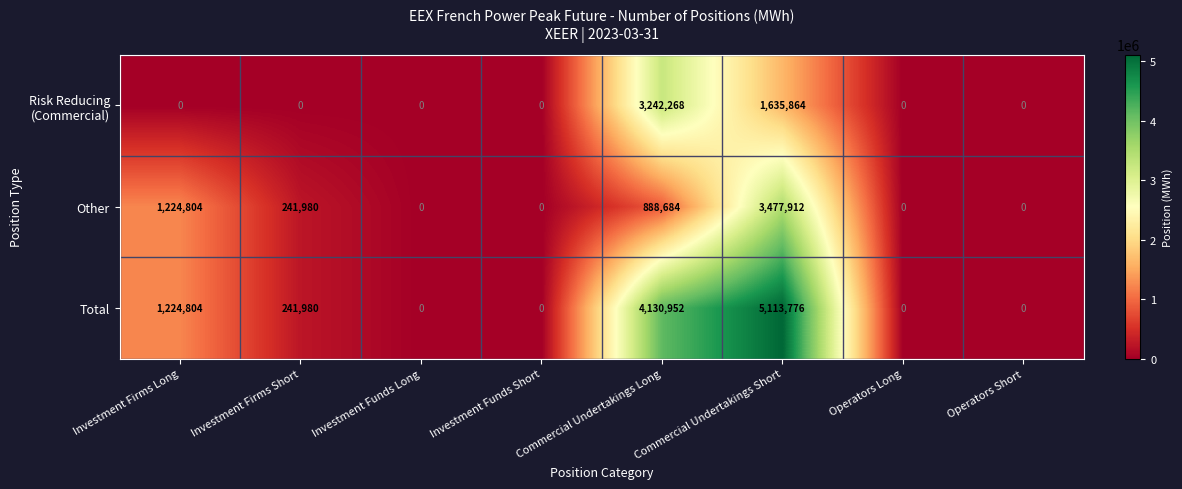

Which series has the largest total across all categories?

Total